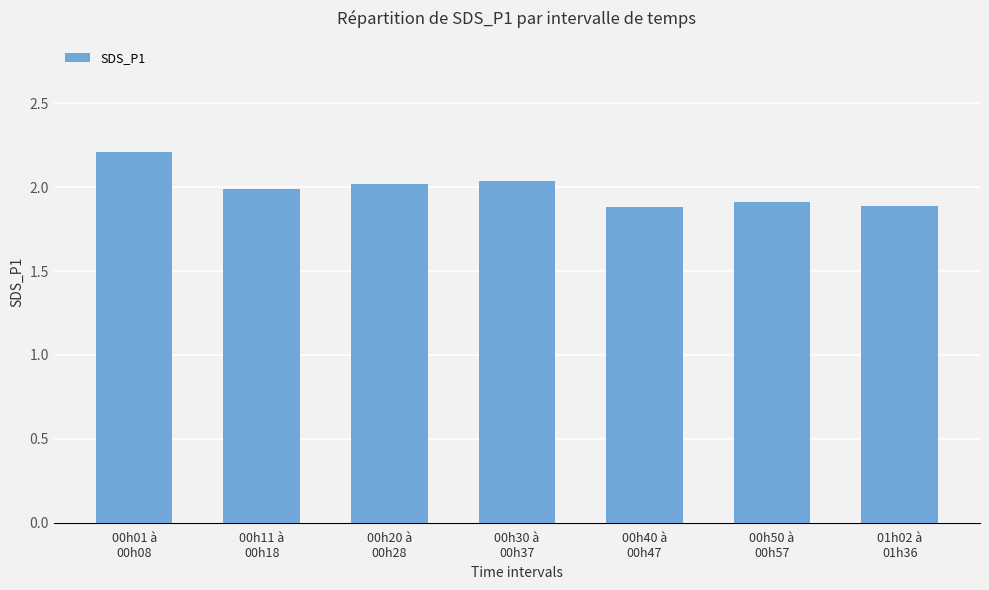

Does the chart contain stacked bars?

No